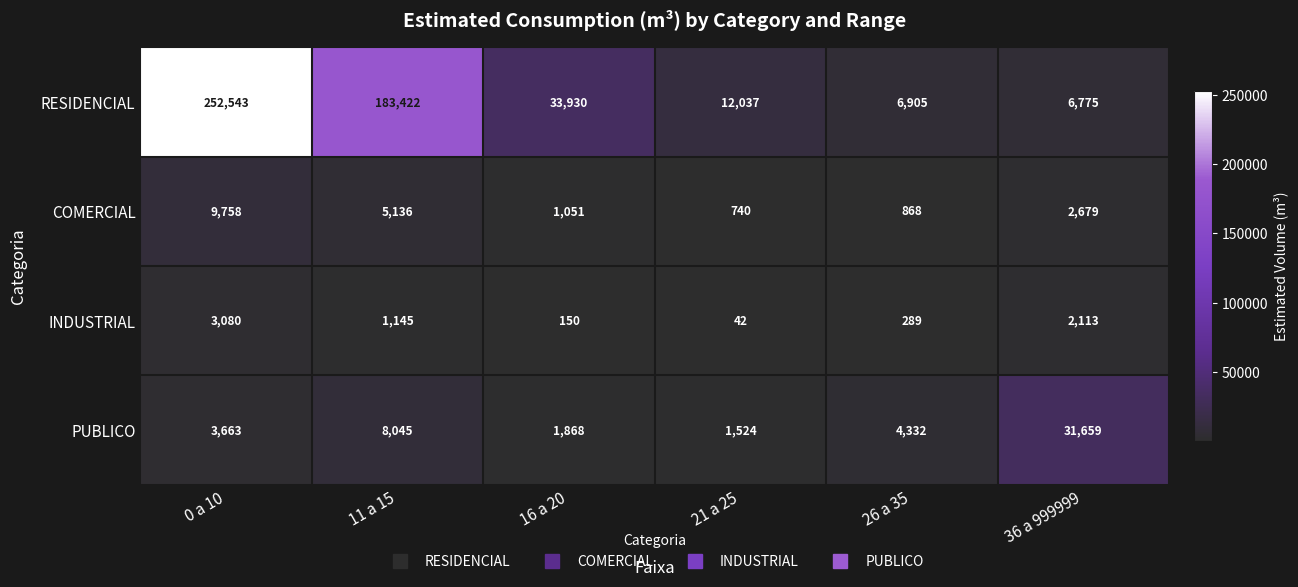

Reading left to right, transcribe all the data shown in this chart.

RESIDENCIAL: 0 a 10=252543	11 a 15=183422	16 a 20=33930	21 a 25=12037	26 a 35=6905	36 a 999999=6775
COMERCIAL: 0 a 10=9758	11 a 15=5136	16 a 20=1051	21 a 25=740	26 a 35=868	36 a 999999=2679
INDUSTRIAL: 0 a 10=3080	11 a 15=1145	16 a 20=150	21 a 25=42	26 a 35=289	36 a 999999=2113
PUBLICO: 0 a 10=3663	11 a 15=8045	16 a 20=1868	21 a 25=1524	26 a 35=4332	36 a 999999=31659